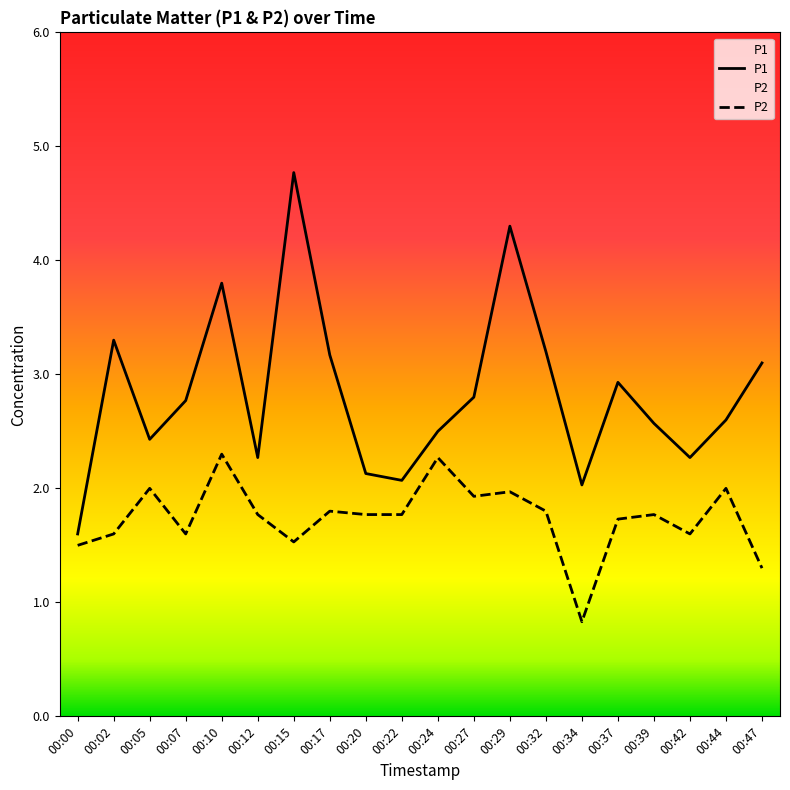

What is the difference between the P1 values at 00:39 and 00:07?

0.2